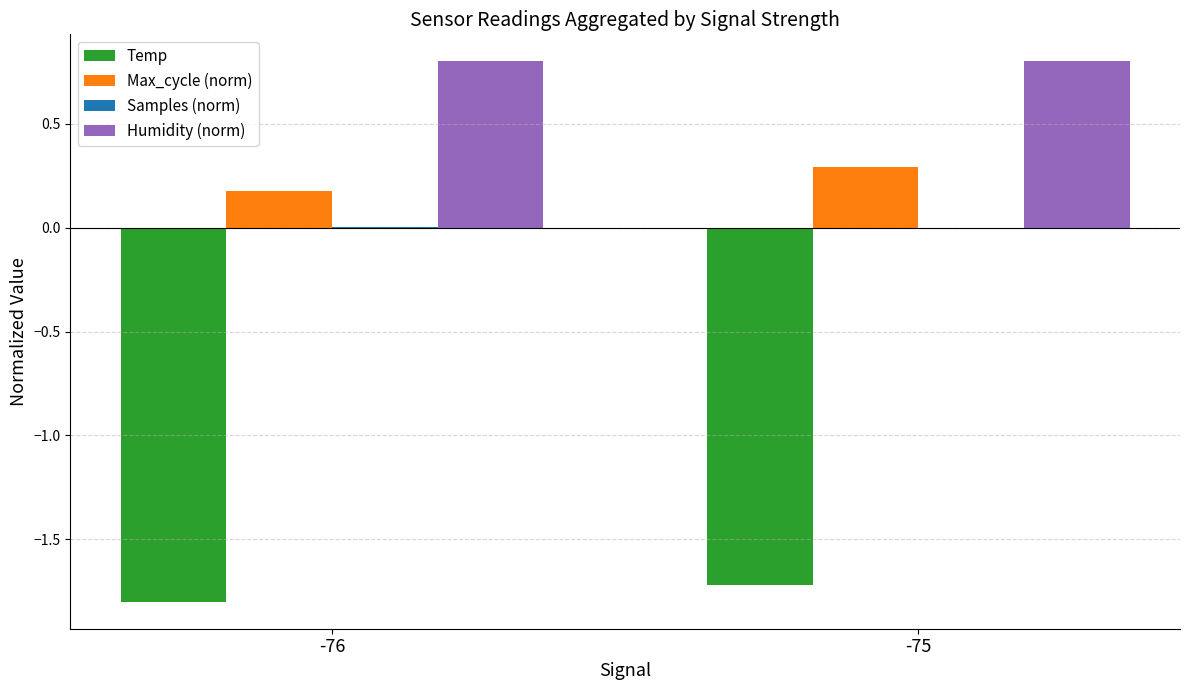

What value does the Max_cycle (norm) series have at -75?

0.3